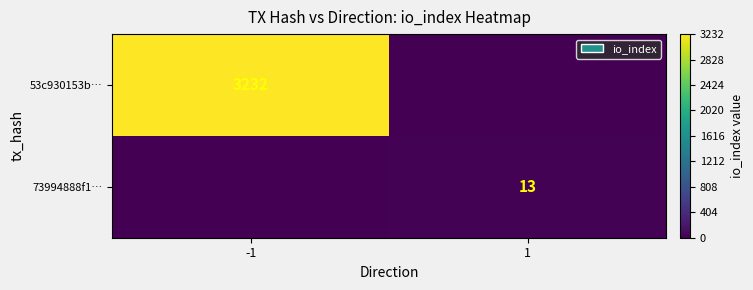

Is the value of 53c930153b… at -1 greater than the value of 73994888f1… at 1?

Yes